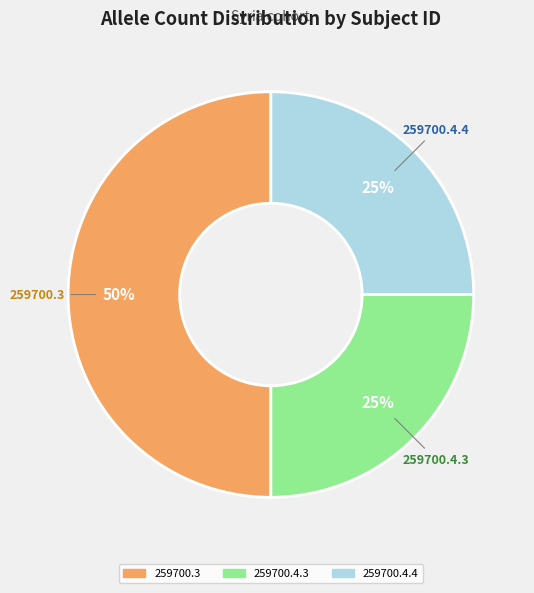

Do 259700.4.3 and 259700.3 together represent more than half of the pie?

Yes